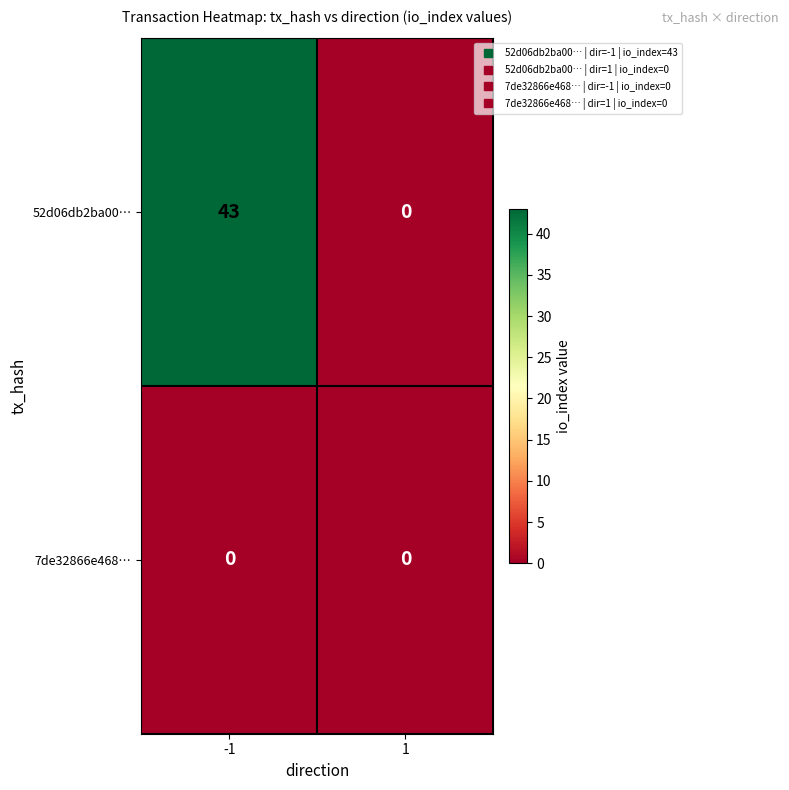

What is the average value of the 52d06db2ba00… series?

22